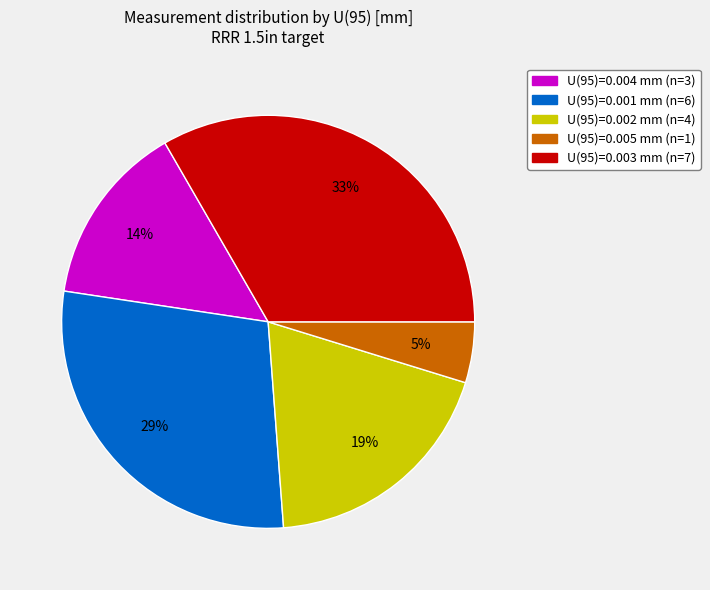

Is there a majority slice in this chart?

No